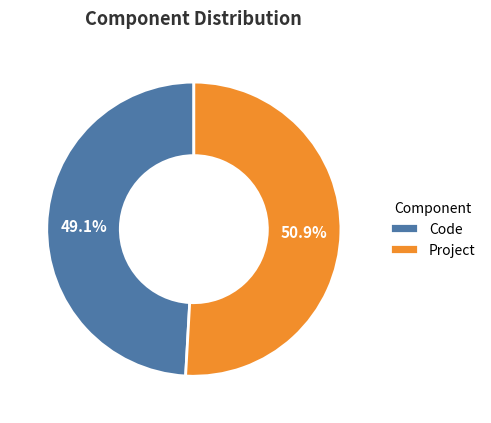

Combined, do Project and Code account for over 50%?

Yes